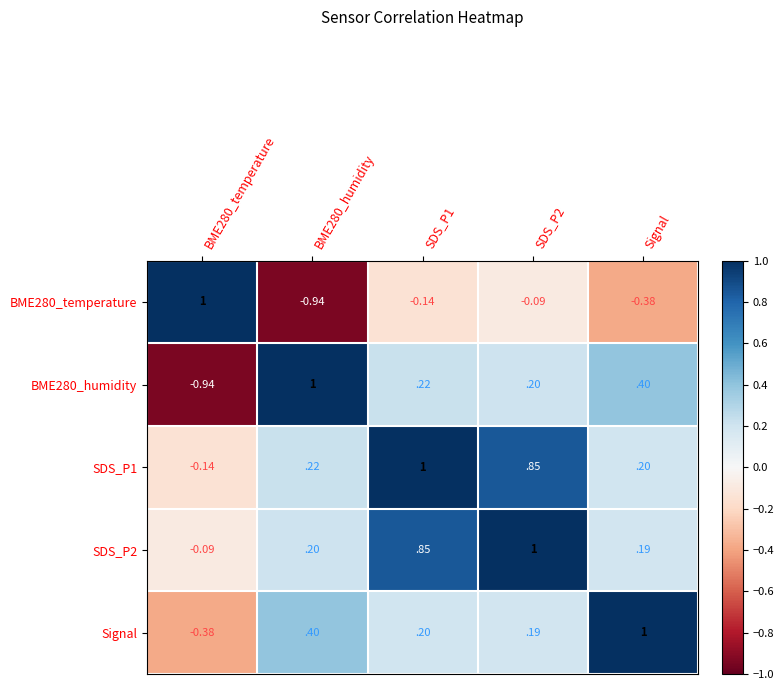

Which category has the highest value in the Signal series?

Signal